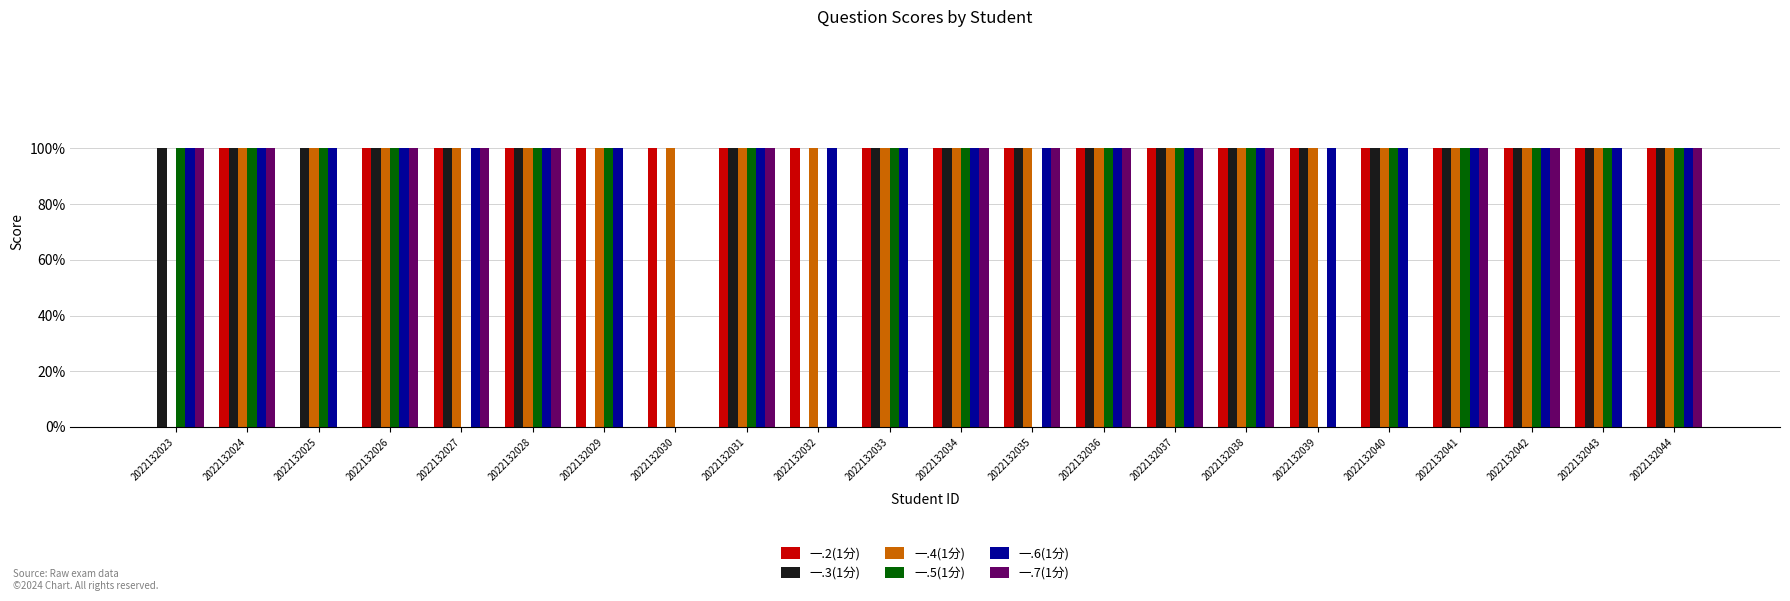

Are the bars grouped side by side (vs. stacked)?

Yes